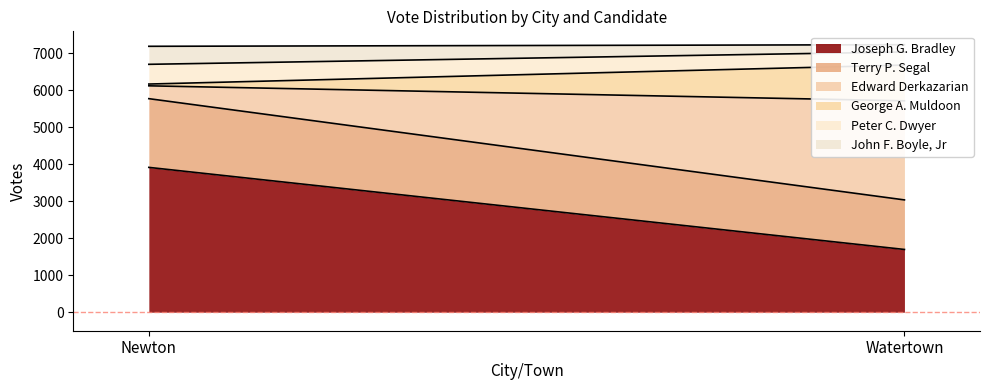

True or false: Peter C. Dwyer has a value of 533 at Newton.

True